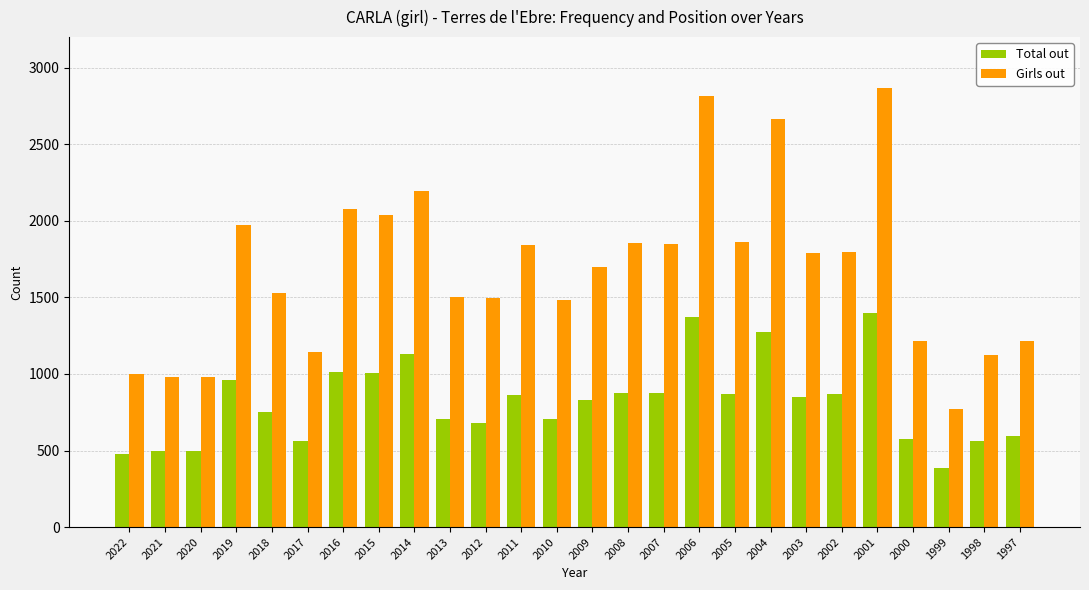

Read the Girls out value at 2002, to the nearest 100.

1800